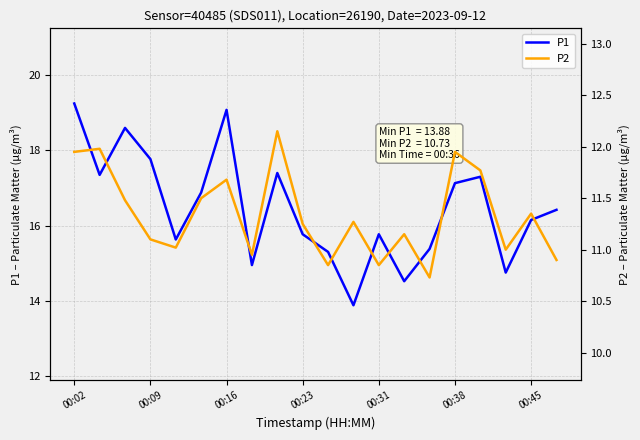

What is the minimum value for P1?

13.9